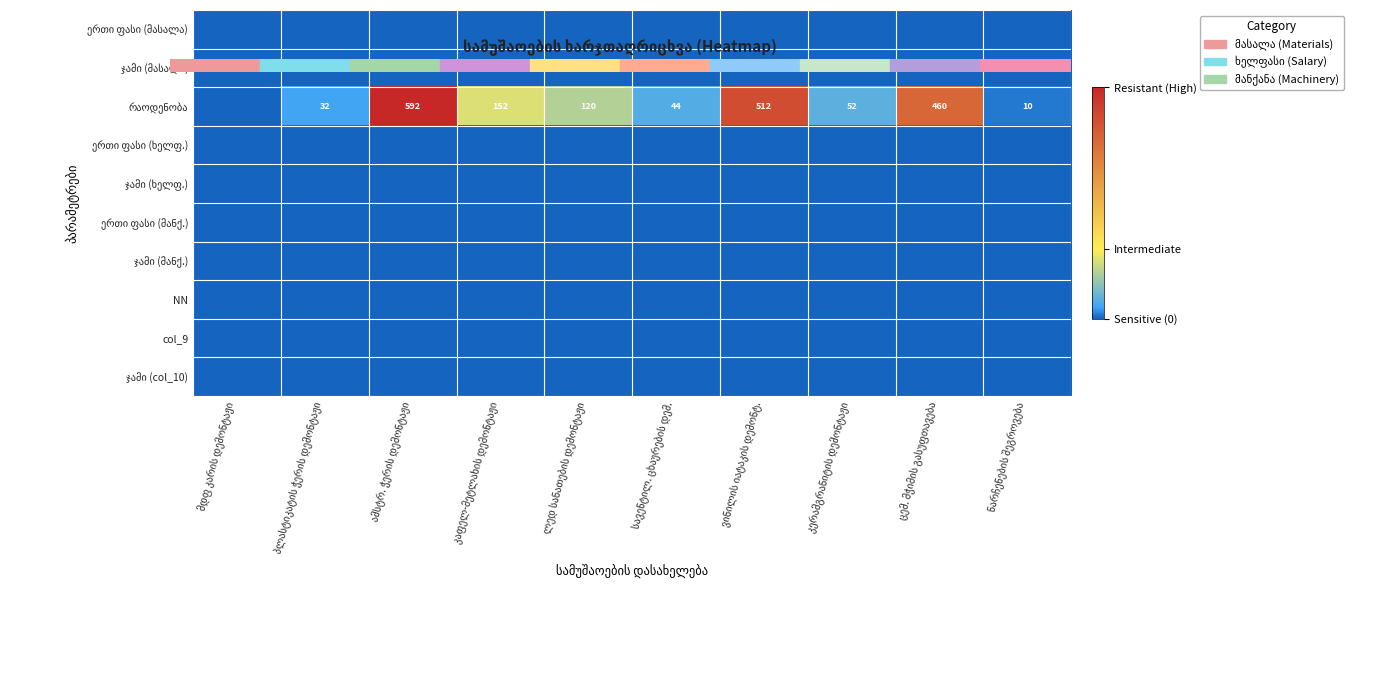

Count the number of categories in the chart.

10